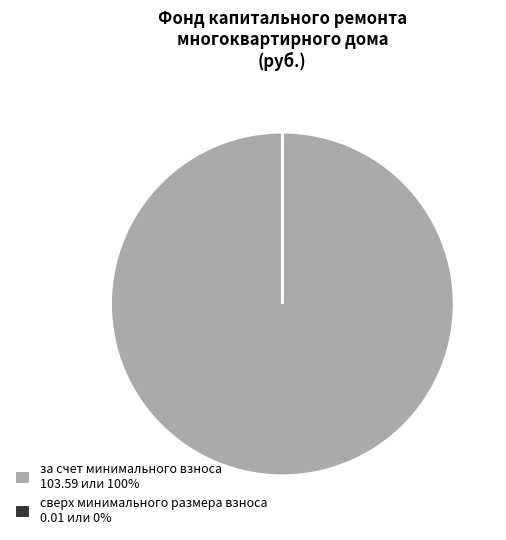

Which category accounts for the majority?

за счет минимального взноса